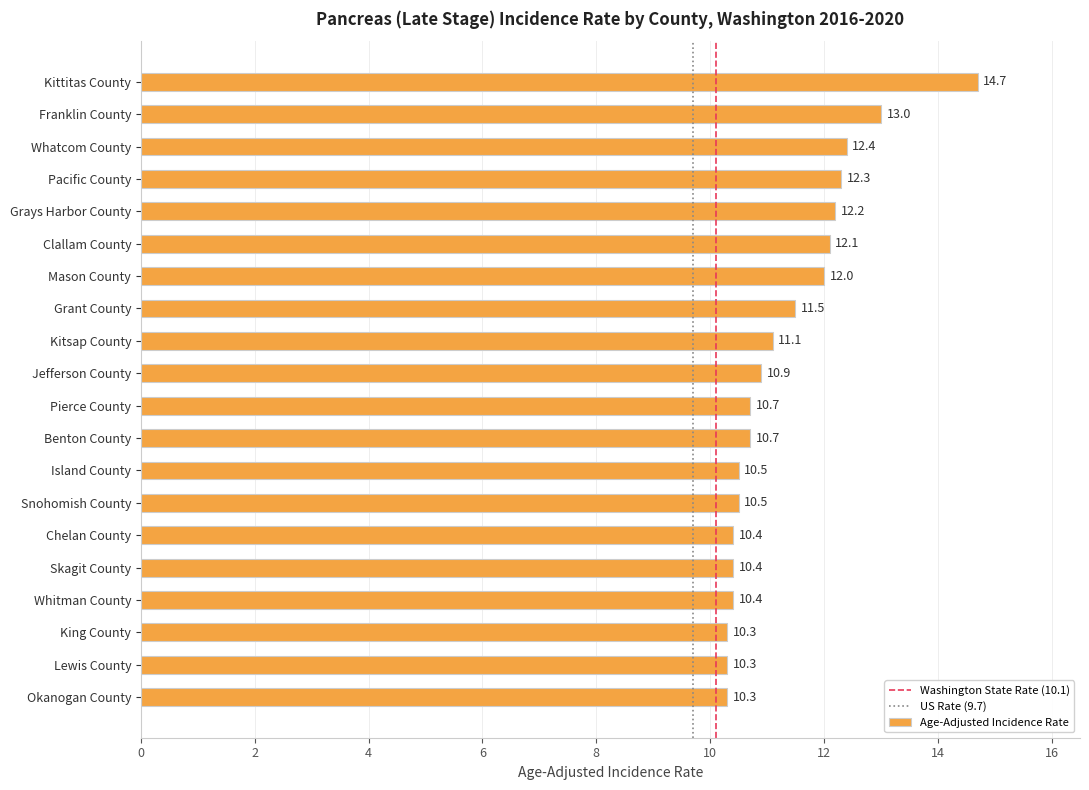

What is the difference between the values at Kittitas County and Jefferson County?

3.8